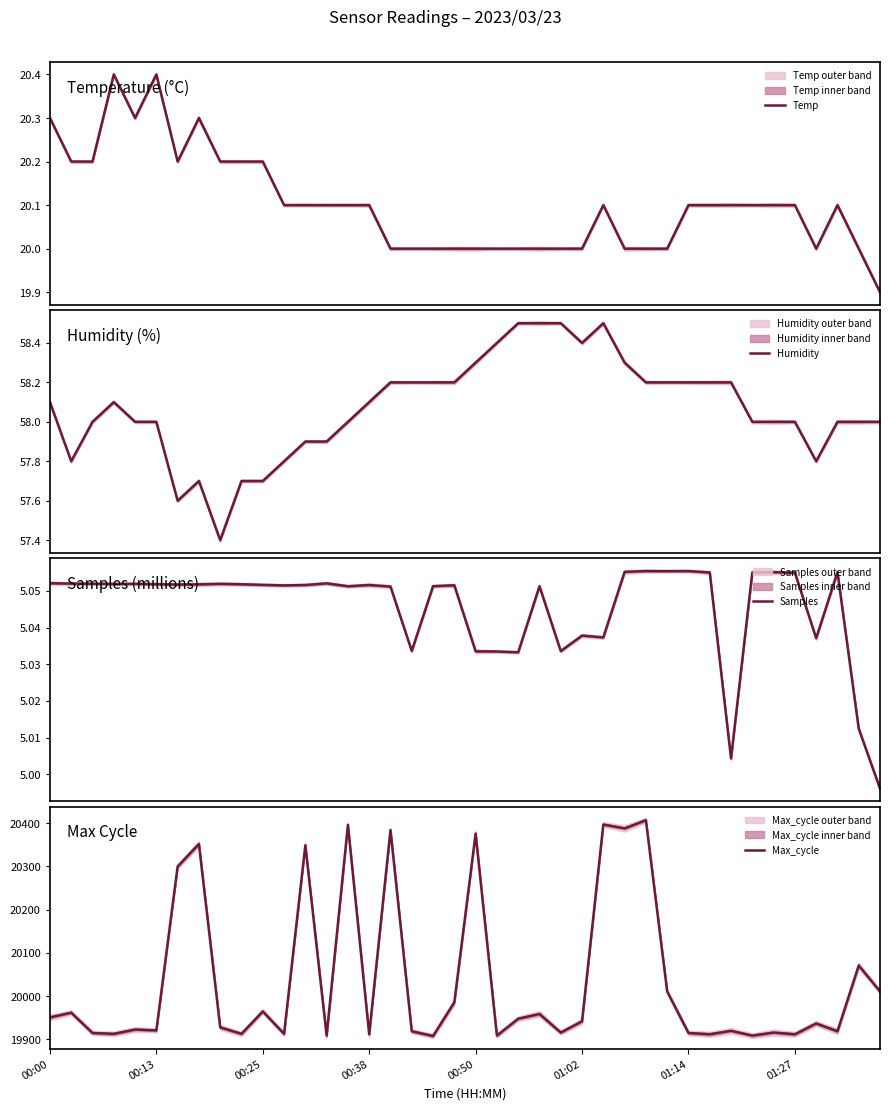

How many lines are shown in the chart?

4